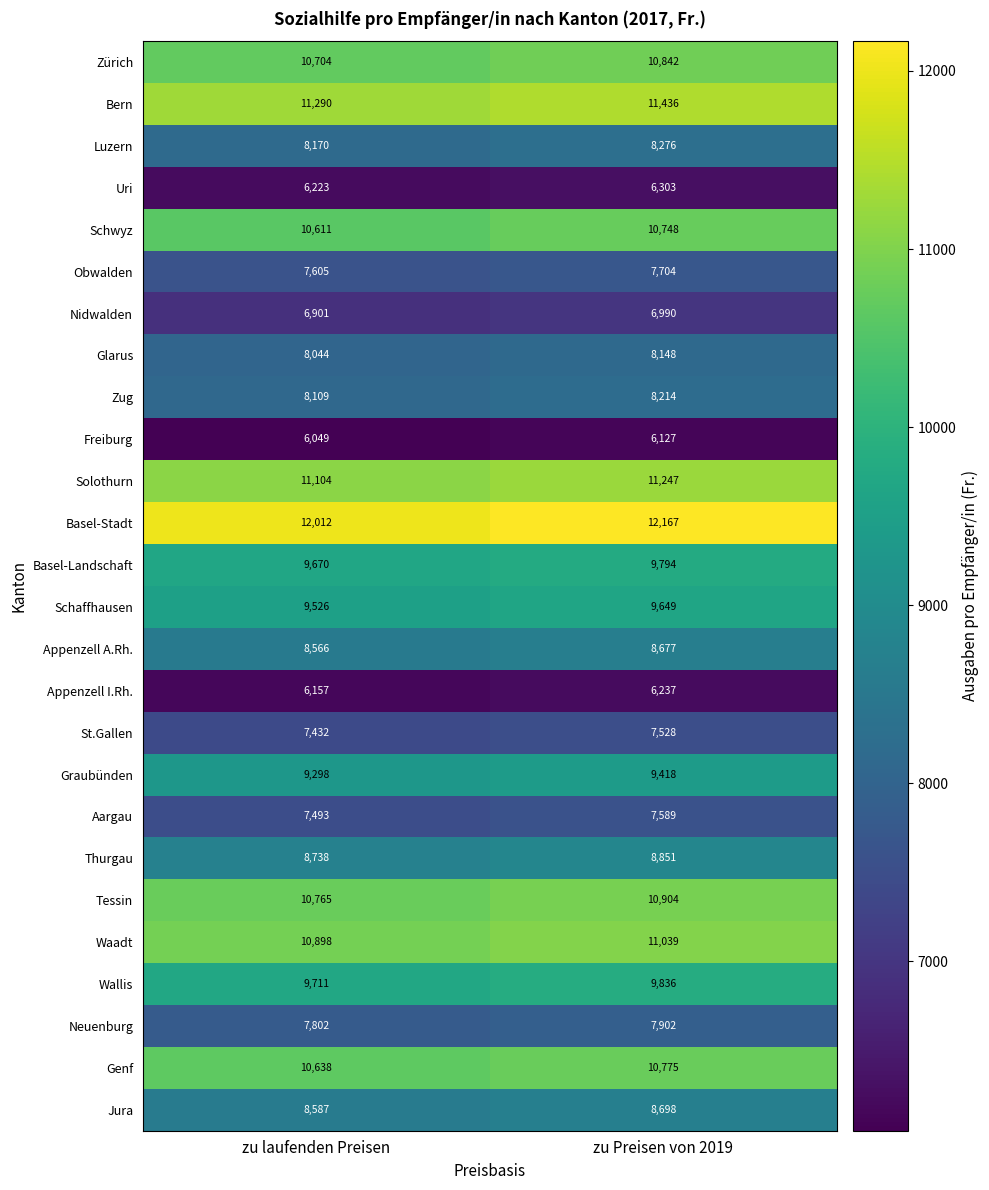

Is it true that Obwalden equals 5026 at zu laufenden Preisen?

False